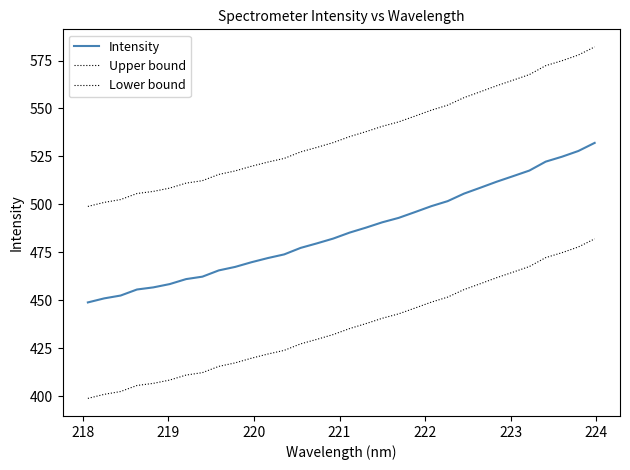

Does the chart display data point markers on the line(s)?

No